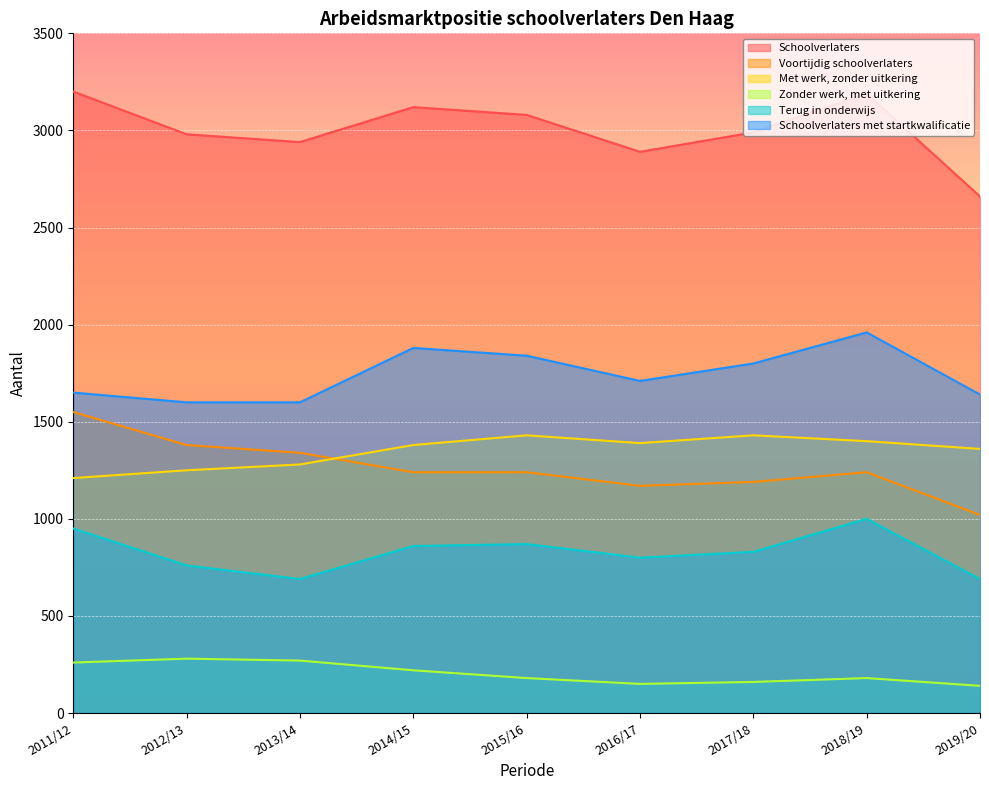

What is the label of the 6th point from the right?

2014/15